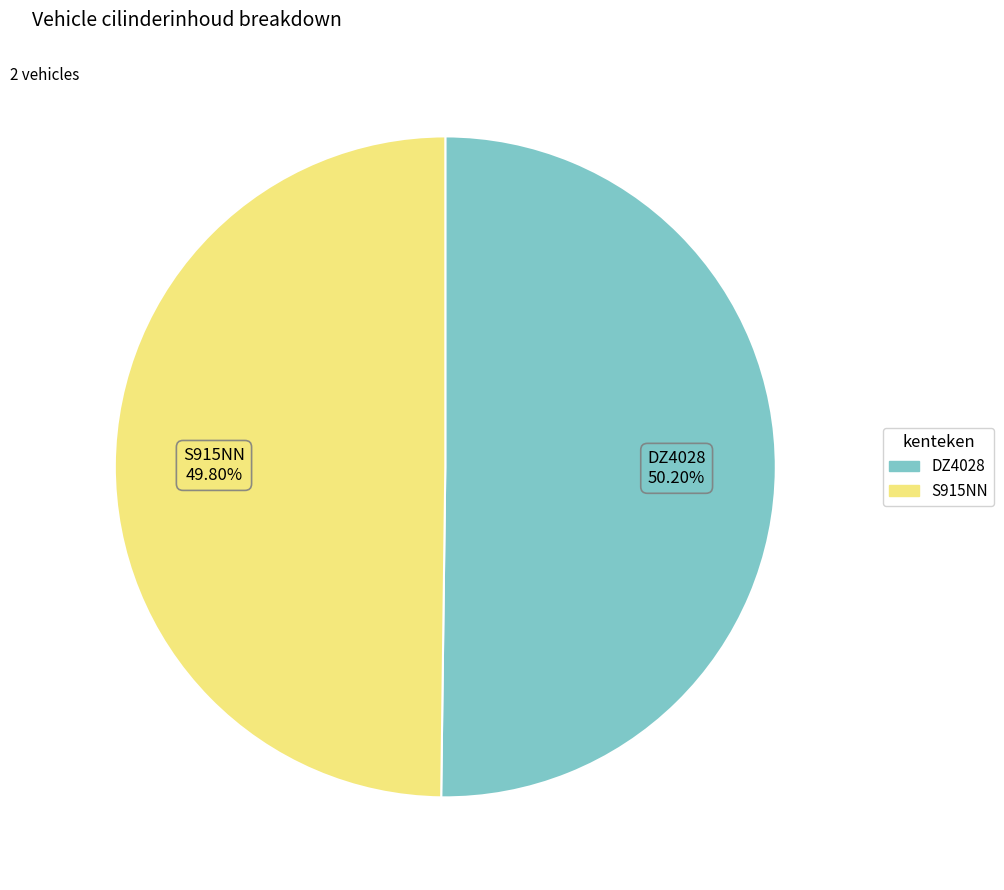

Does any single category account for the majority?

Yes